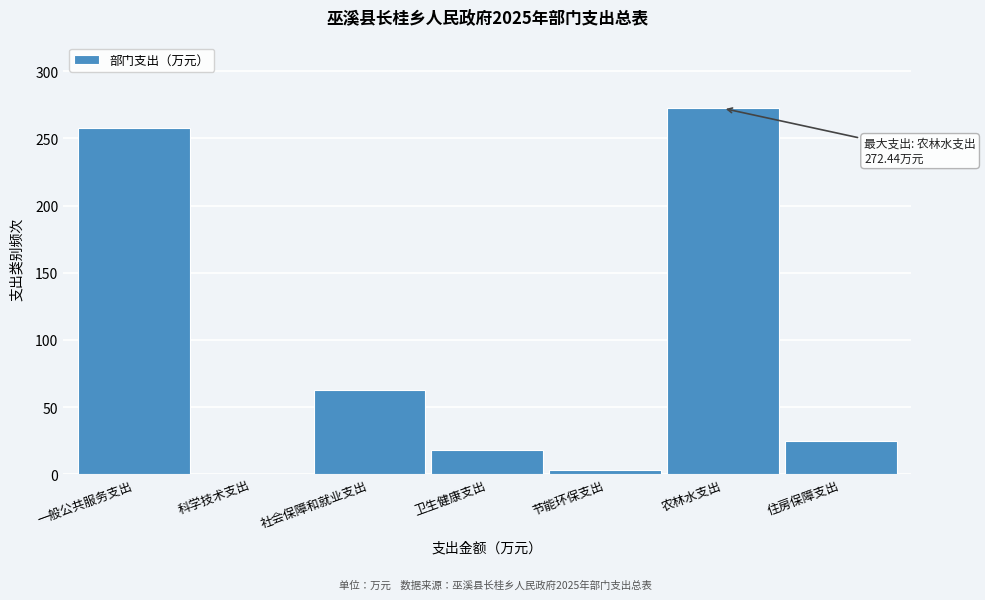

Reading right to left, extract all data points from this chart.

住房保障支出=25.1	农林水支出=272.4	节能环保支出=3.3	卫生健康支出=18.4	社会保障和就业支出=62.5	科学技术支出=0.3	一般公共服务支出=257.5